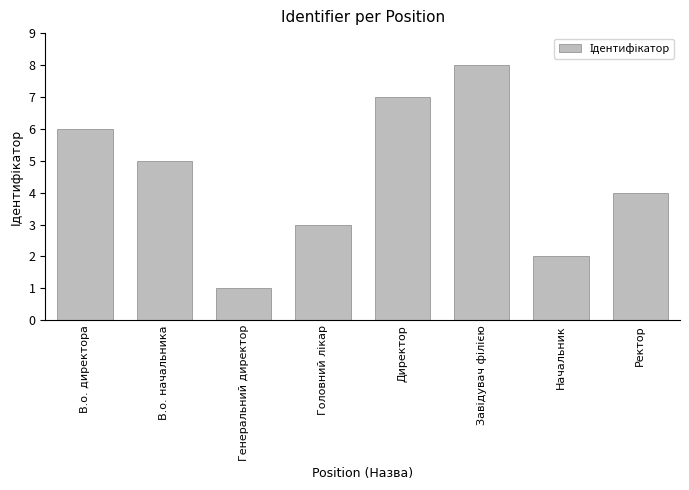

What position from the left is Начальник?

7